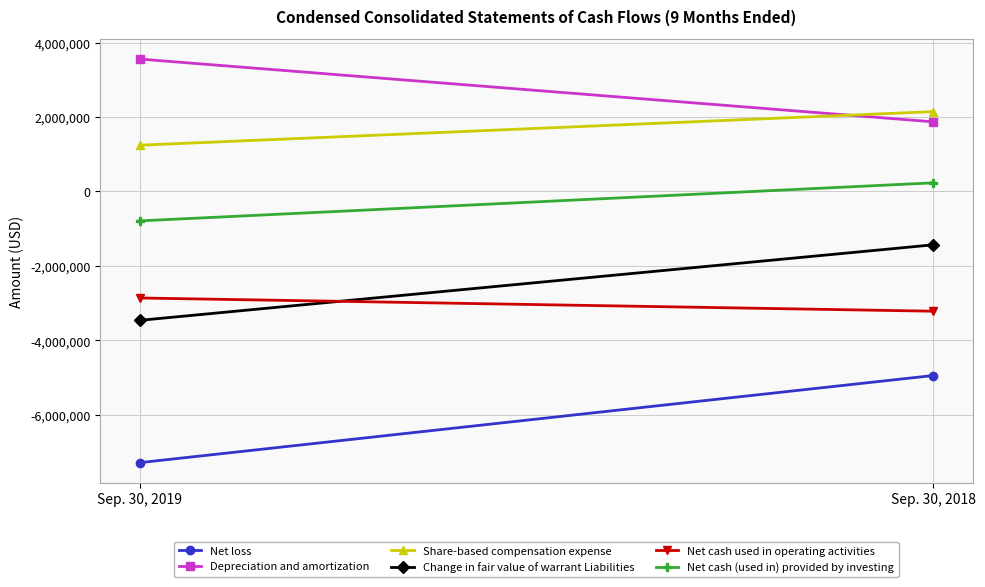

What are all the series names shown in the legend?

Net loss, Depreciation and amortization, Share-based compensation expense, Change in fair value of warrant Liabilities, Net cash used in operating activities, Net cash (used in) provided by investing